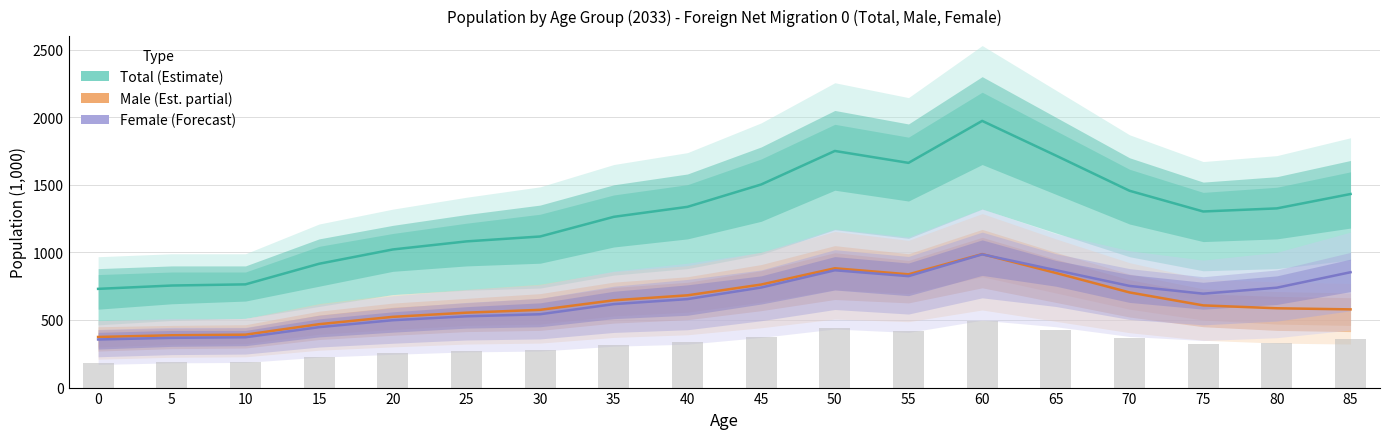

Reading left to right, list all the values displayed in this chart.

Total: 0=730.3	5=754.9	10=763.6	15=916.0	20=1021.7	25=1081.4	30=1117.7	35=1263.2	40=1337.0	45=1502.3	50=1750.4	55=1662.3	60=1972.9	65=1716.5	70=1456.0	75=1302.7	80=1325.6	85=1431.9
Male: 0=374.4	5=387.0	10=391.4	15=469.0	20=523.3	25=554.2	30=575.1	35=645.7	40=682.5	45=762.2	50=882.6	55=838.0	60=987.4	65=848.0	70=704.0	75=608.1	80=586.7	85=578.6
Female: 0=355.9	5=368.0	10=372.2	15=447.1	20=498.4	25=527.2	30=542.6	35=617.5	40=654.5	45=740.1	50=867.8	55=824.3	60=985.5	65=868.5	70=752.0	75=694.6	80=738.9	85=853.3